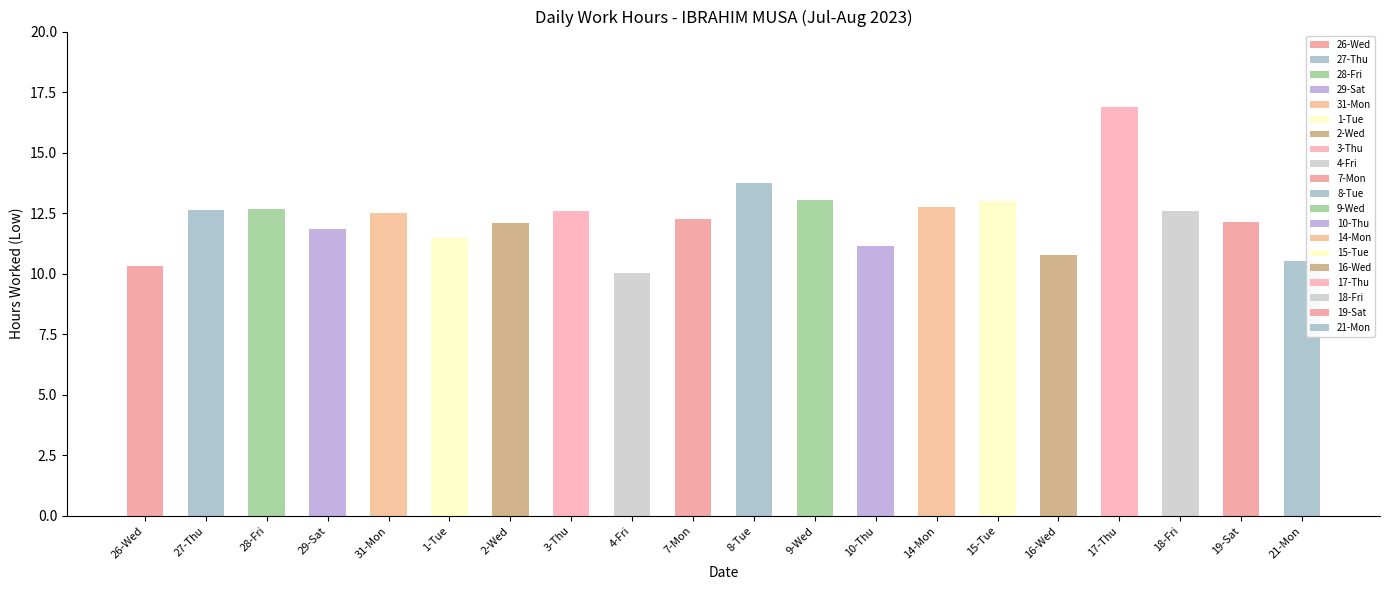

The chart shows a value of 5.2 at 26-Wed. True or false?

False